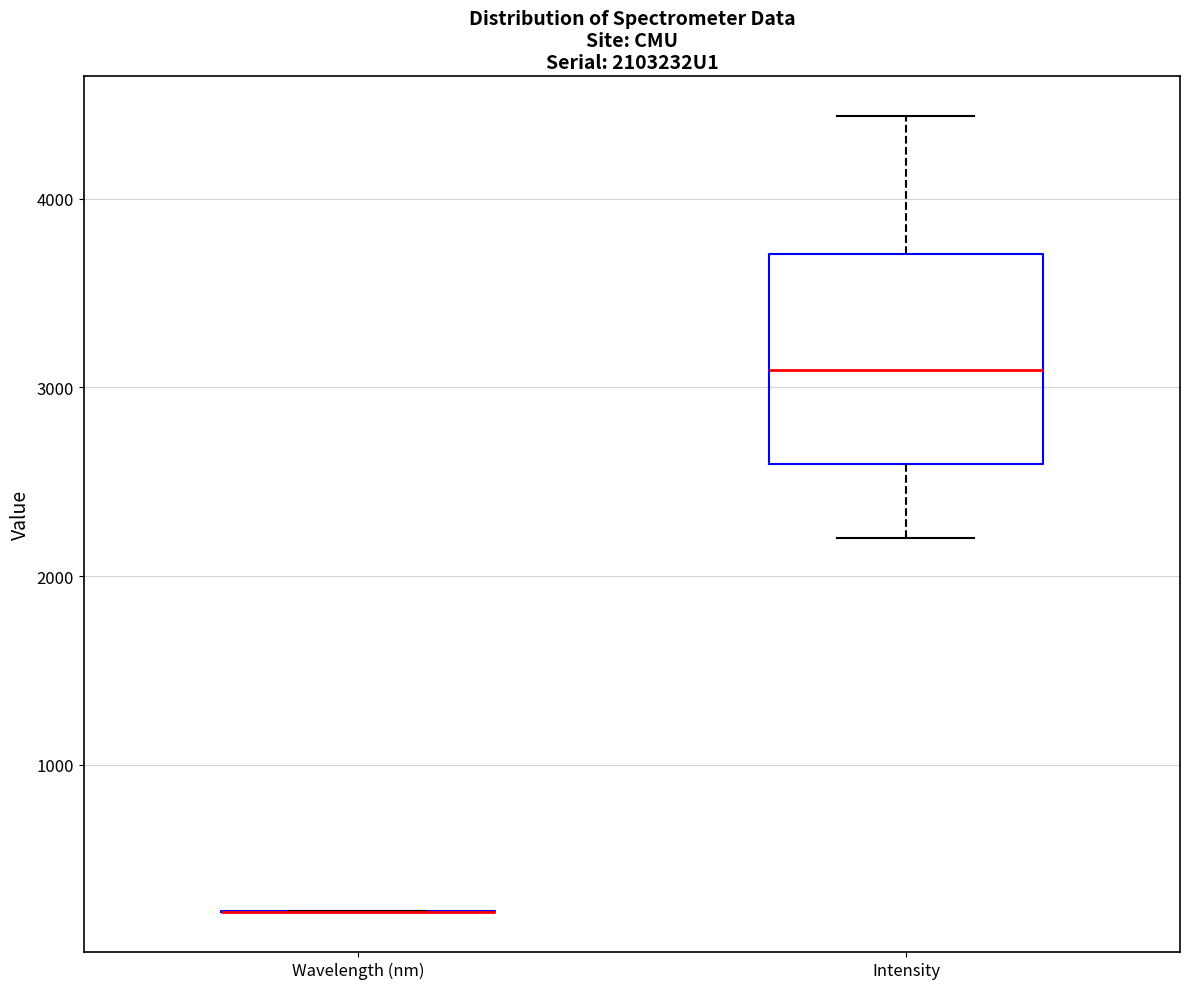

Where does the median line of the box for Intensity sit on the y-axis? The values are not printed on the chart, so give them approximately, as read against the axis.

3100